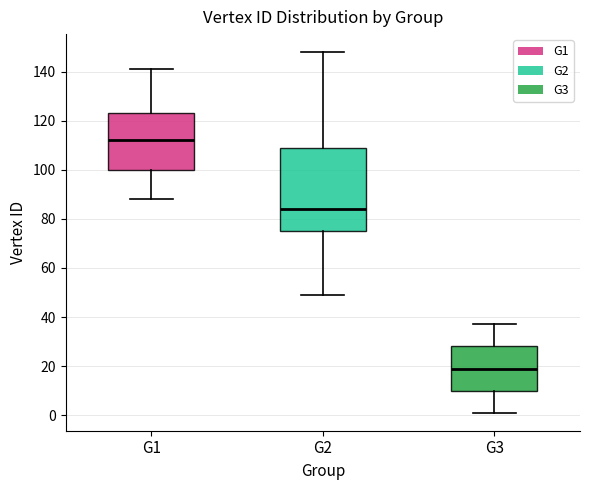

Reading left to right, read every box against the y-axis: the position of its median line, the range the box covers, and the ends of its whiskers. The values are not printed on the chart, so give them approximately, as read against the axis.

G1: median 112, box 100 to 124, whiskers 88 to 142
G2: median 84, box 76 to 110, whiskers 50 to 148
G3: median 20, box 10 to 28, whiskers 2 to 38